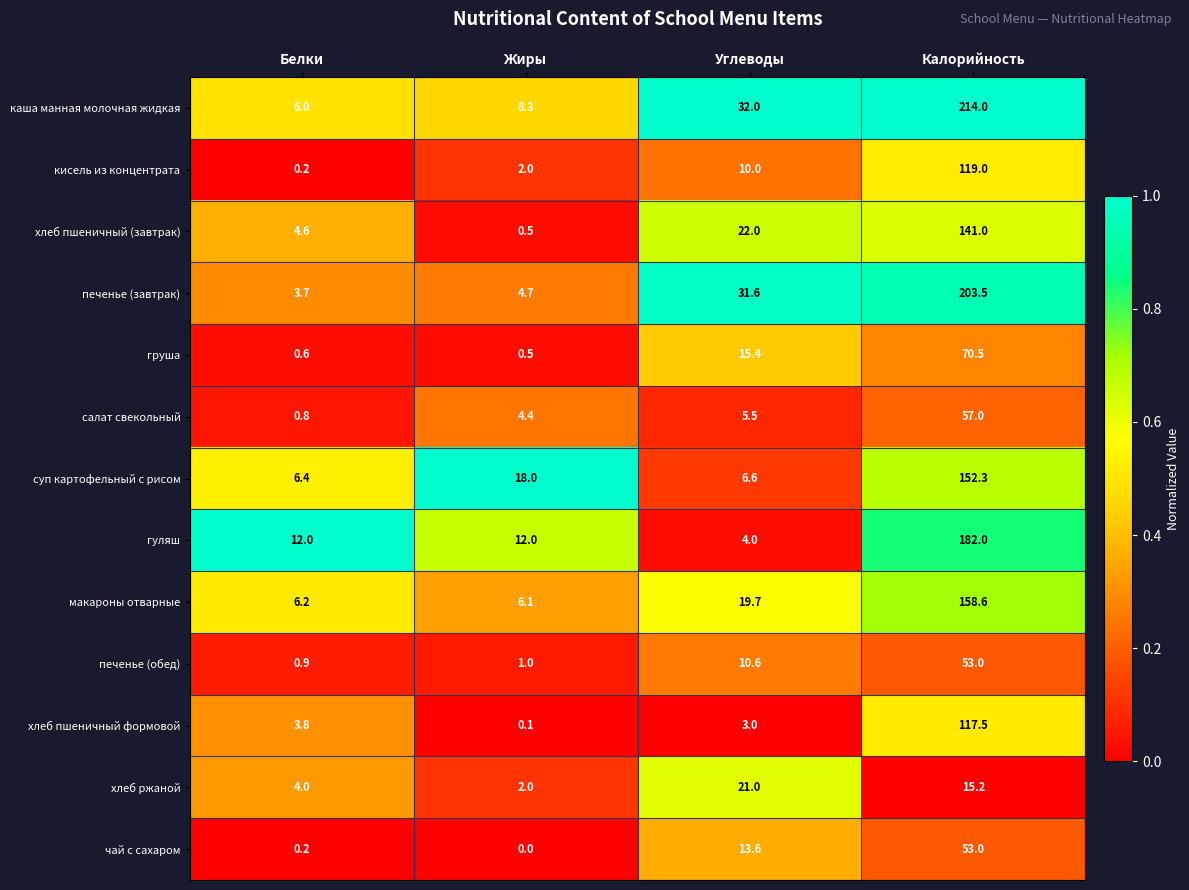

Count the number of data series in this chart.

13